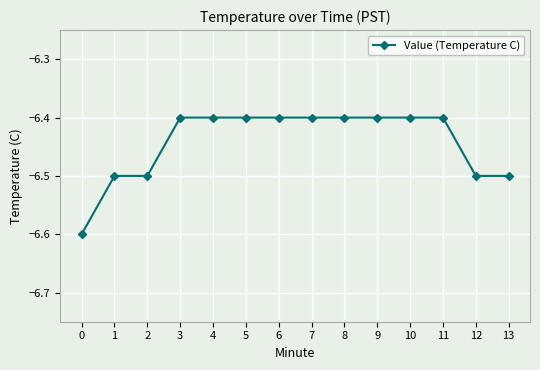

What is the minimum value shown in the chart?

-6.6